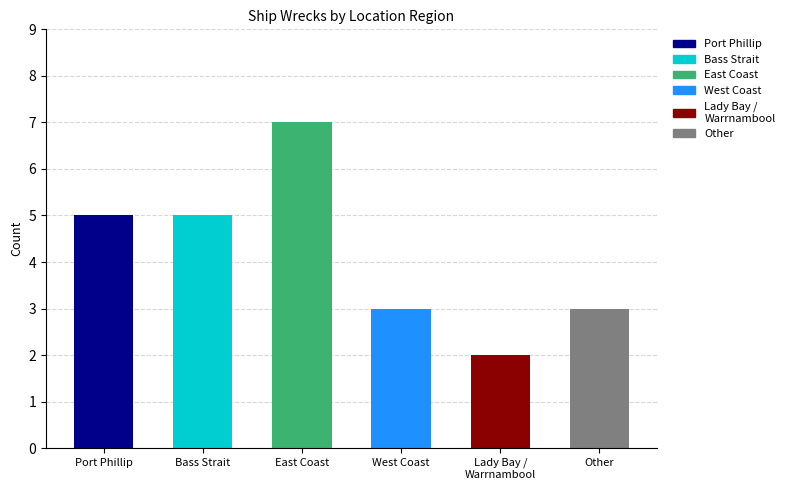

What is the value of the 1st bar from the left?

5